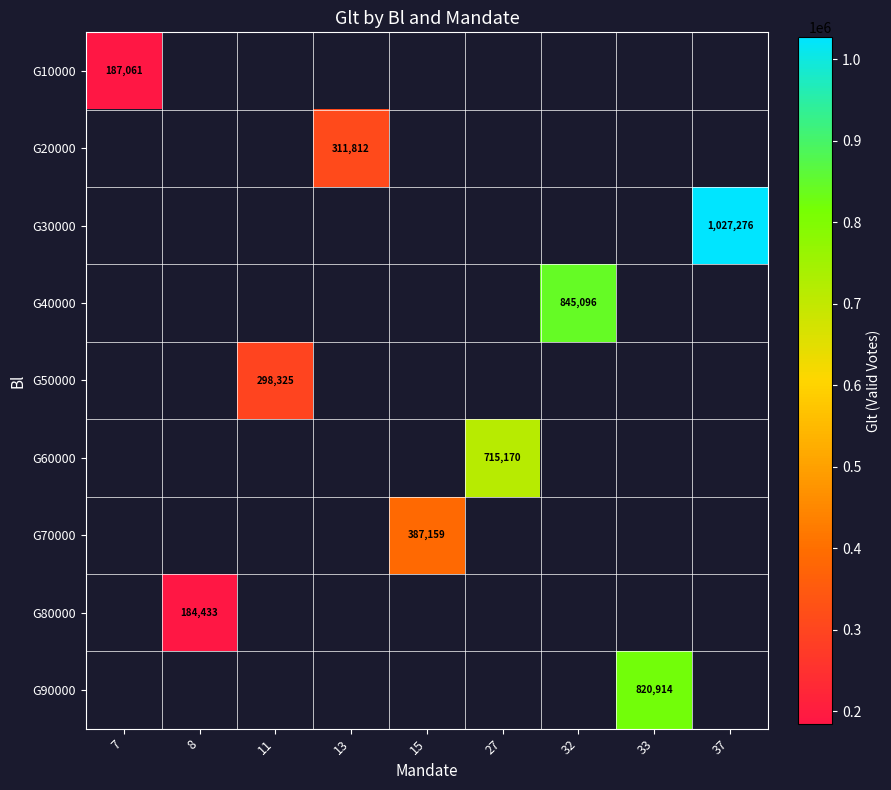

Count the number of categories in the chart.

9